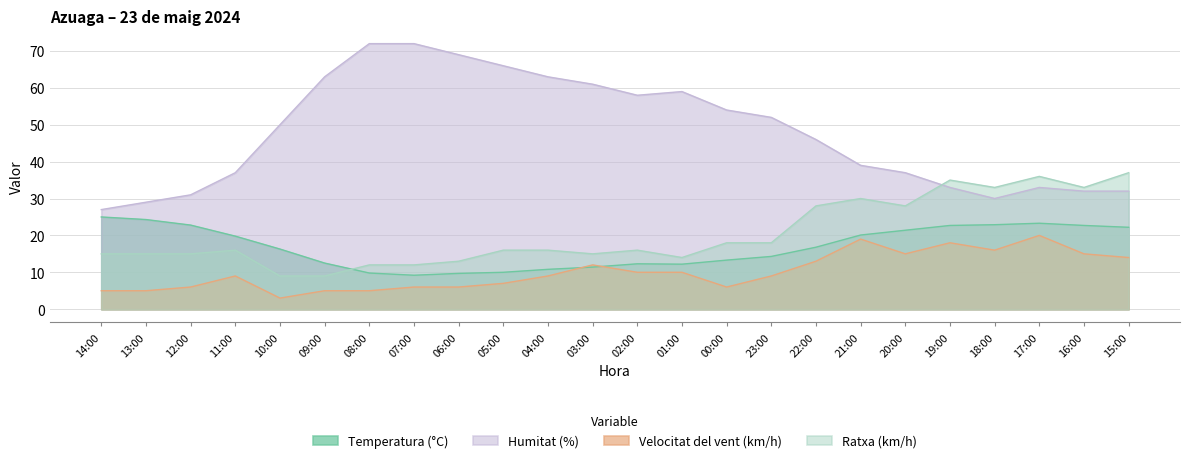

How many interior local peaks does the Humitat (%) series have?

2